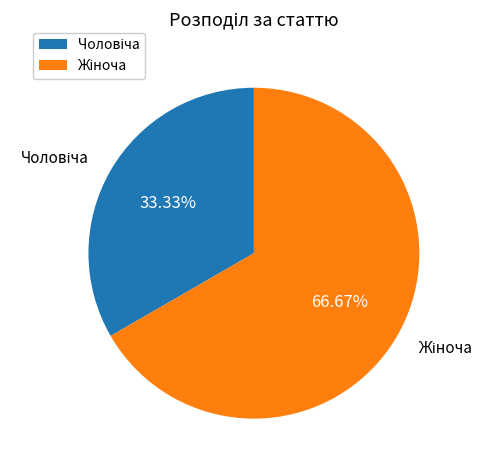

What percentage is the Жіноча slice, to the nearest percent?

67%